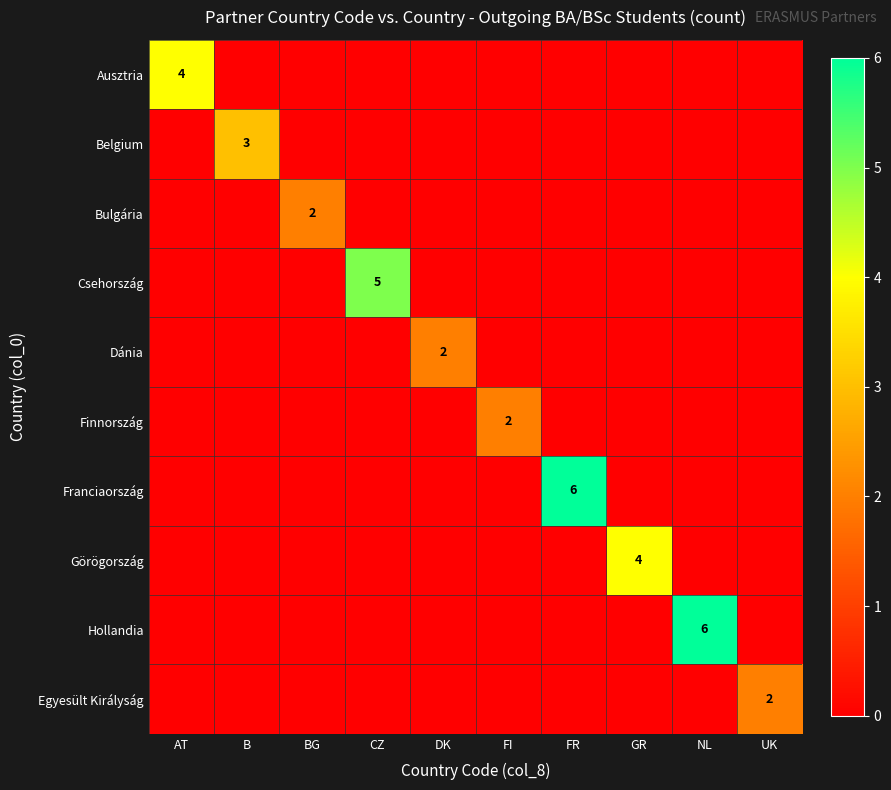

True or false: Dánia has a value of 0 at FR.

True